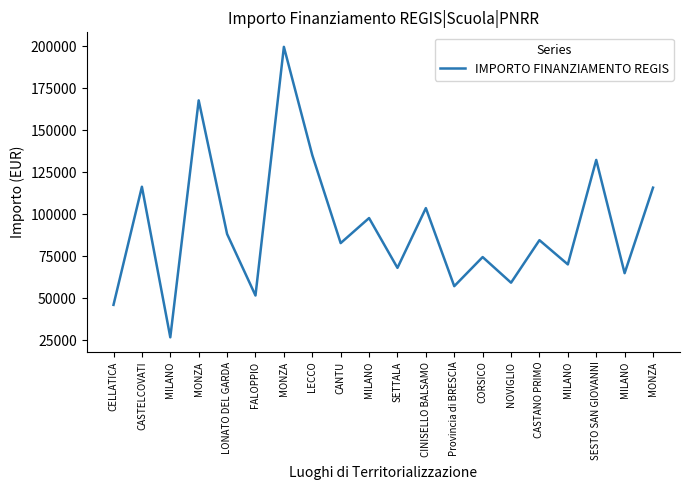

True or false: the data shows 135157.2 at LECCO.

True